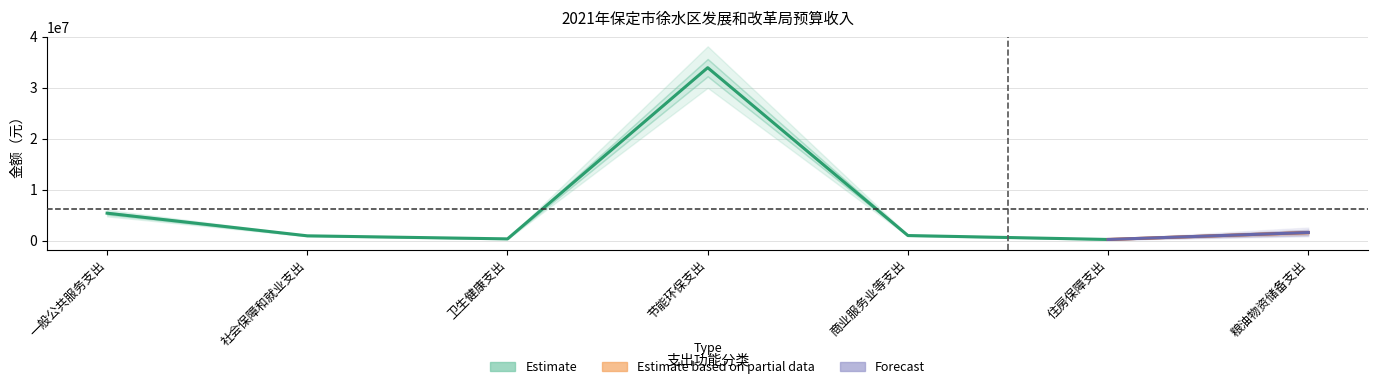

What position from the left is 节能环保支出?

4